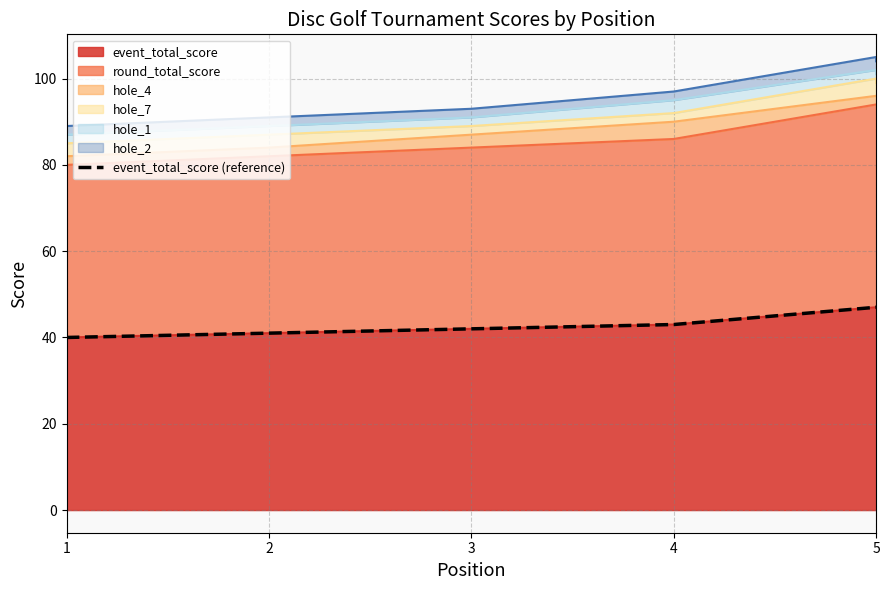

The value at 3 is 42. True or false?

True